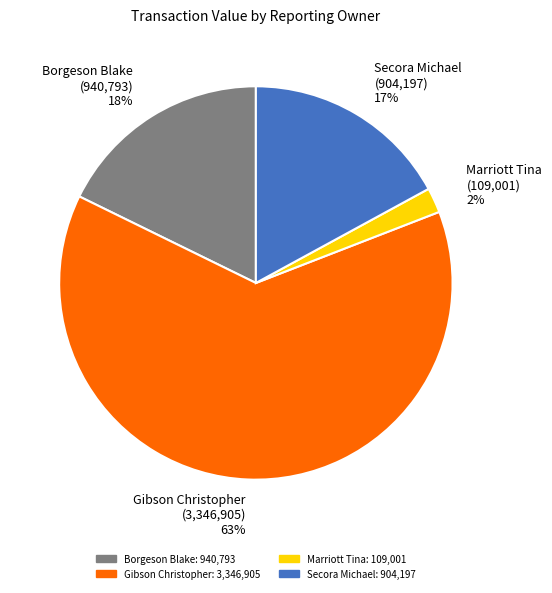

Which category has the smallest portion of the pie?

Marriott Tina (109,001) 2%